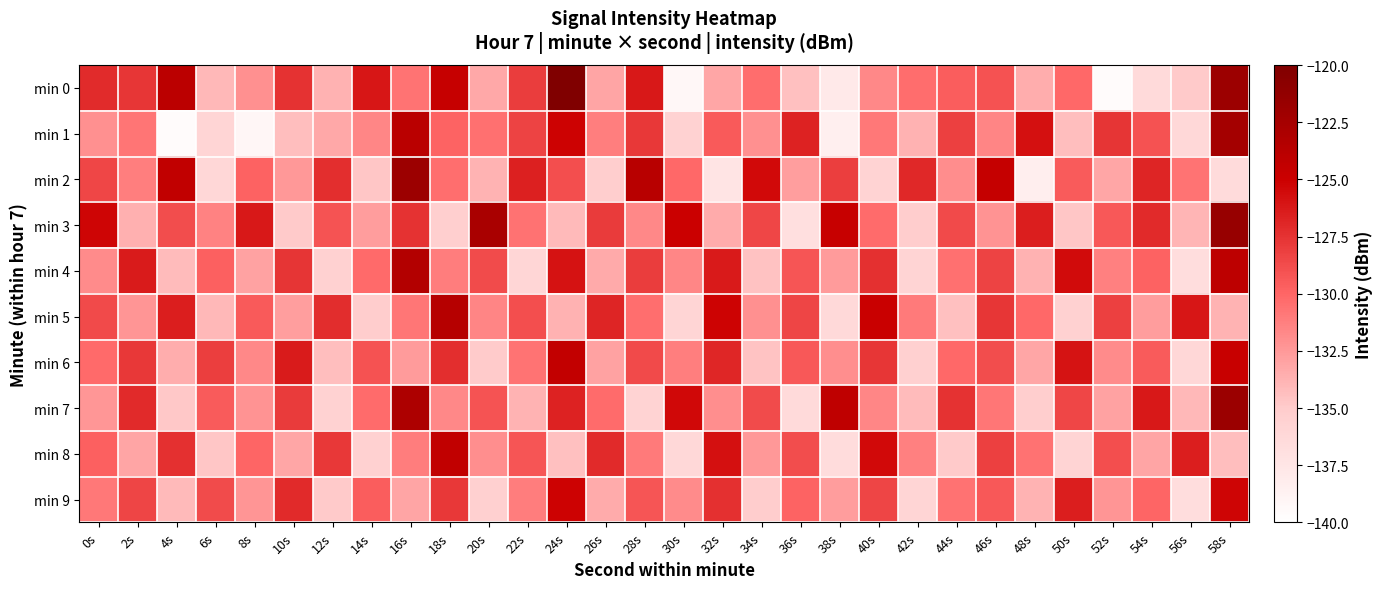

At which category is the sum across all series the highest?

58s